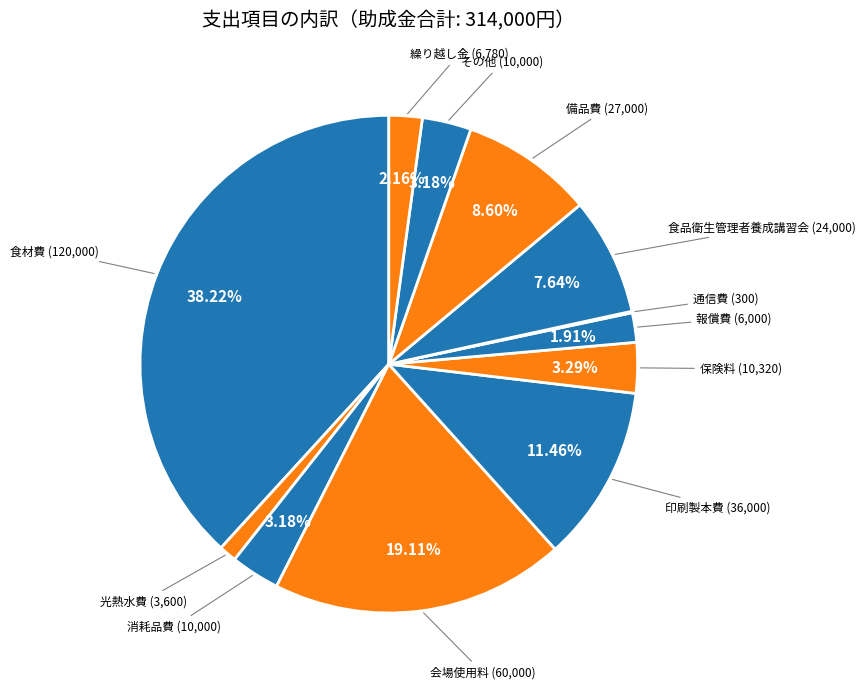

Do 報償費 and 備品費 together represent more than half of the pie?

No